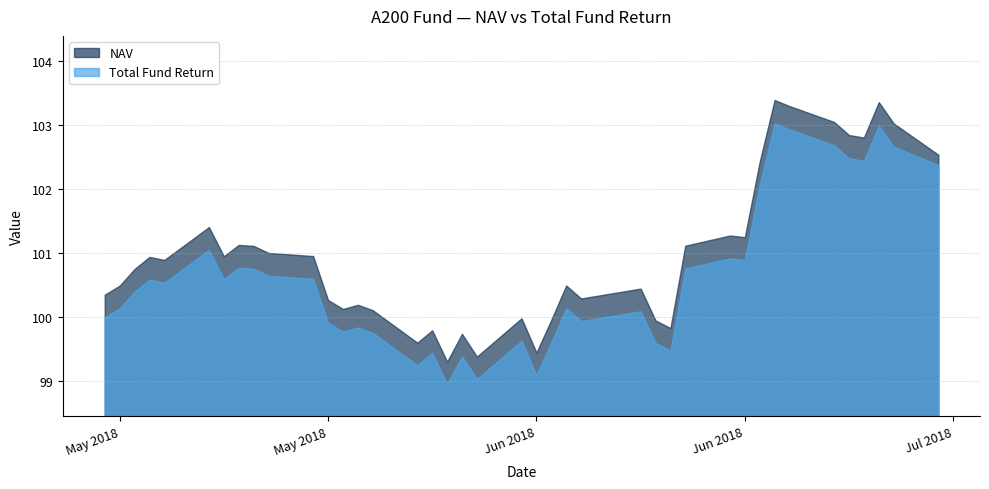

What is the label of the 32nd point from the right?

2018-05-17